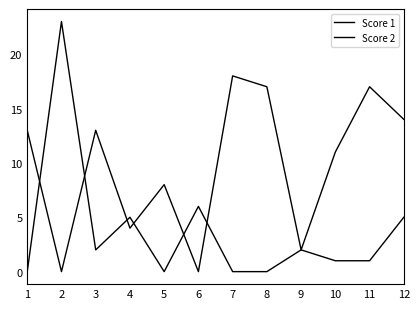

Is the value of Score 1 at 4 greater than the value of Score 2 at 11?

Yes